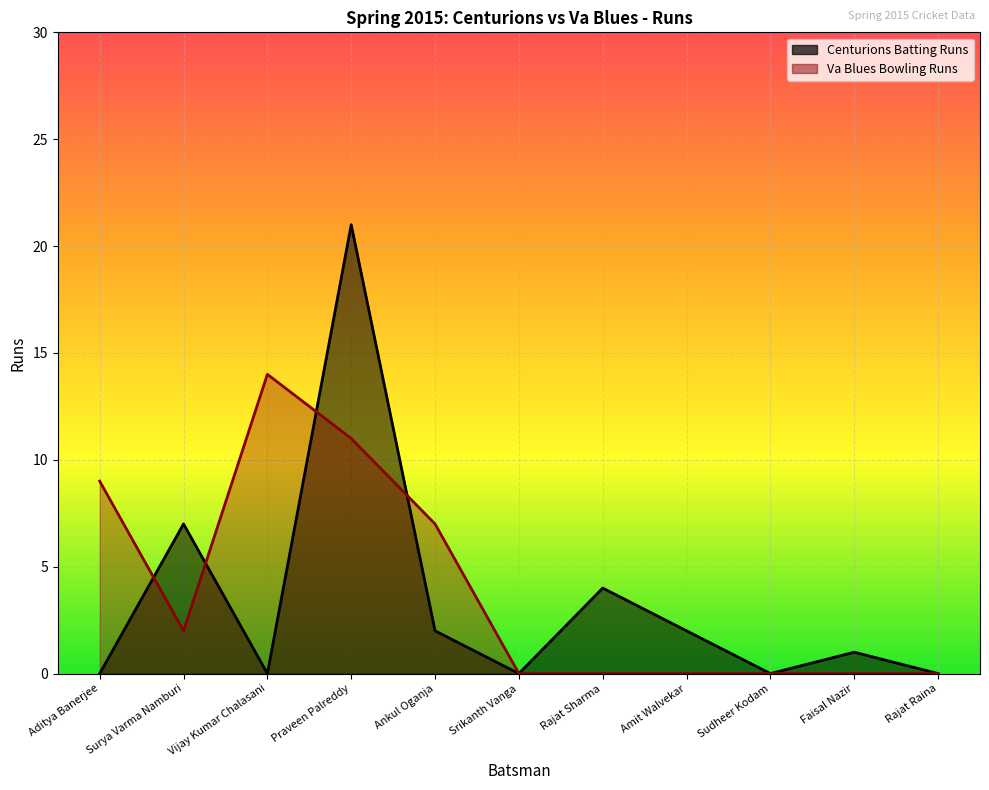

True or false: Va Blues Bowling Runs has more than 1 interior local peaks.

False